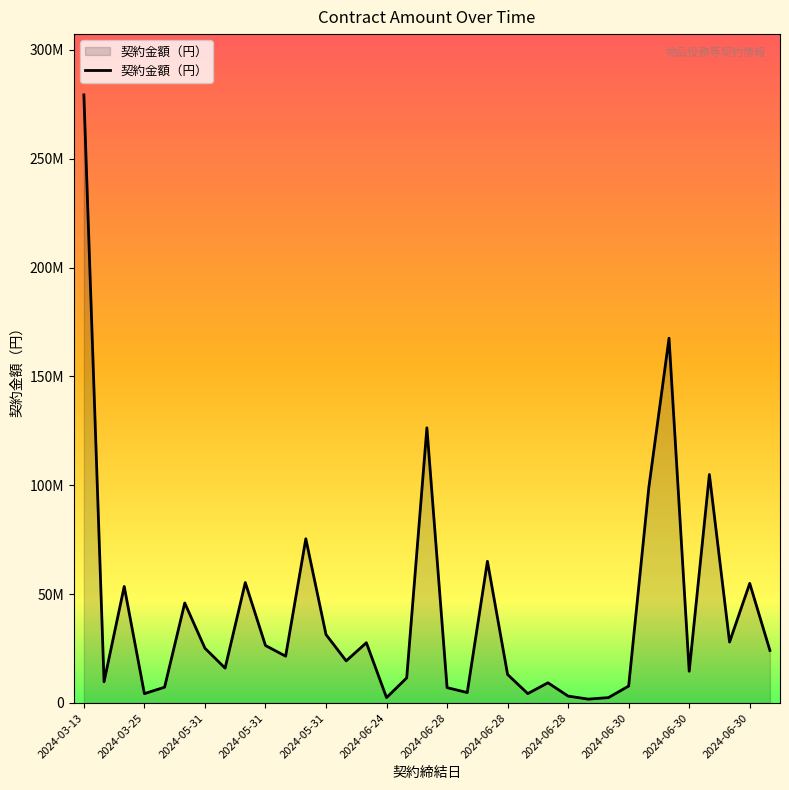

What is the smallest value displayed?

1779250